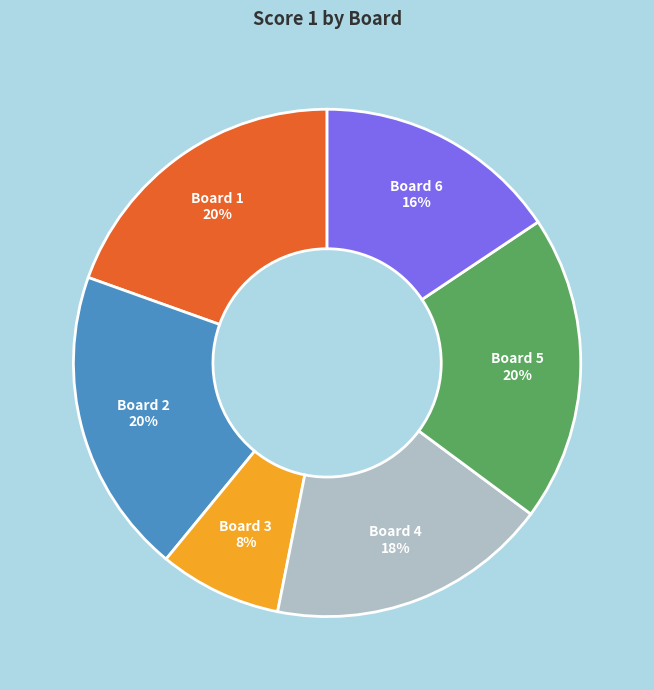

What is the smallest slice in the pie chart?

Board 3